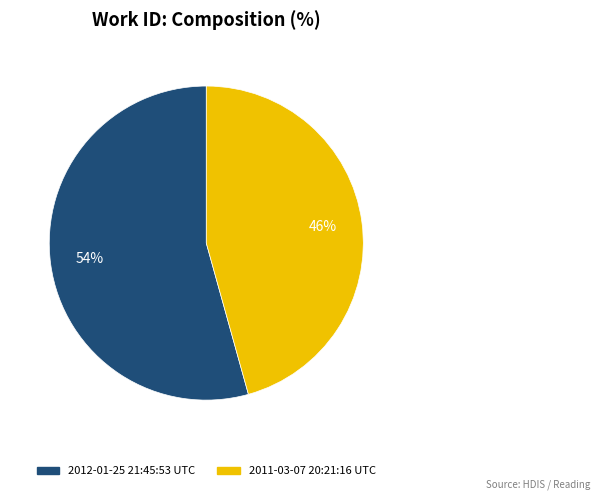

Is the sum of 2011-03-07 20:21:16 UTC and 2012-01-25 21:45:53 UTC greater than half?

Yes